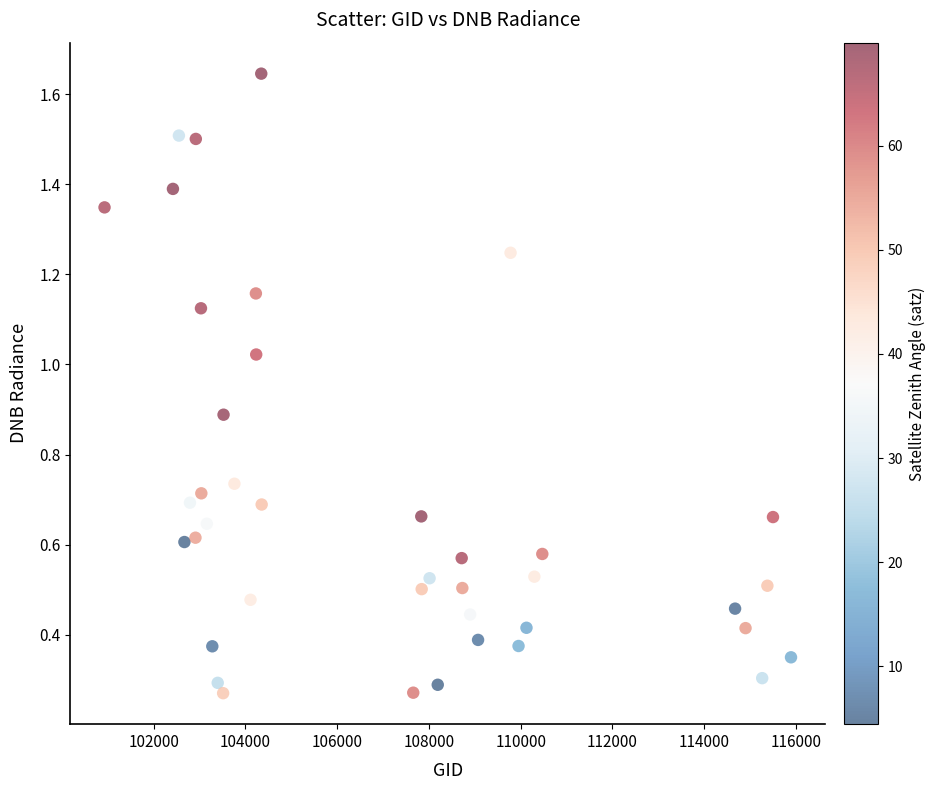

What is the range of X values (max minus min)?

14963.0